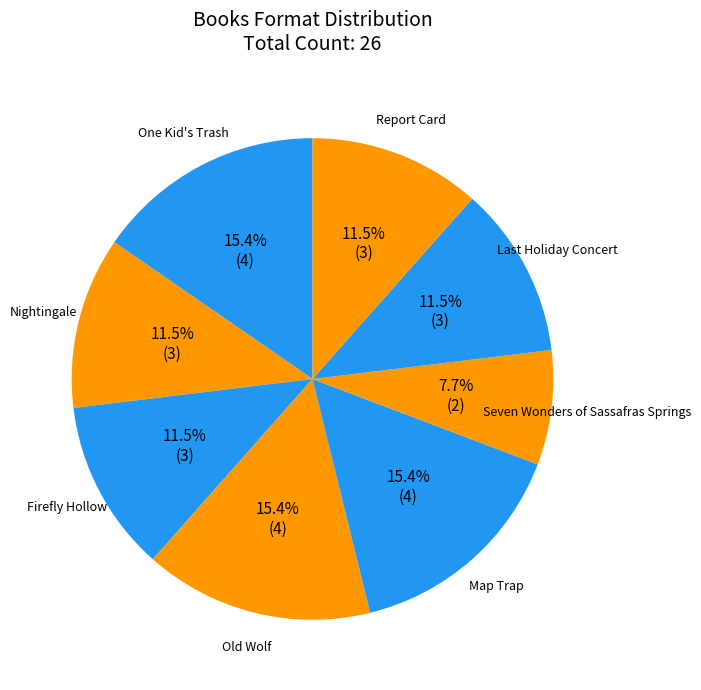

How many slices are in this pie chart?

8